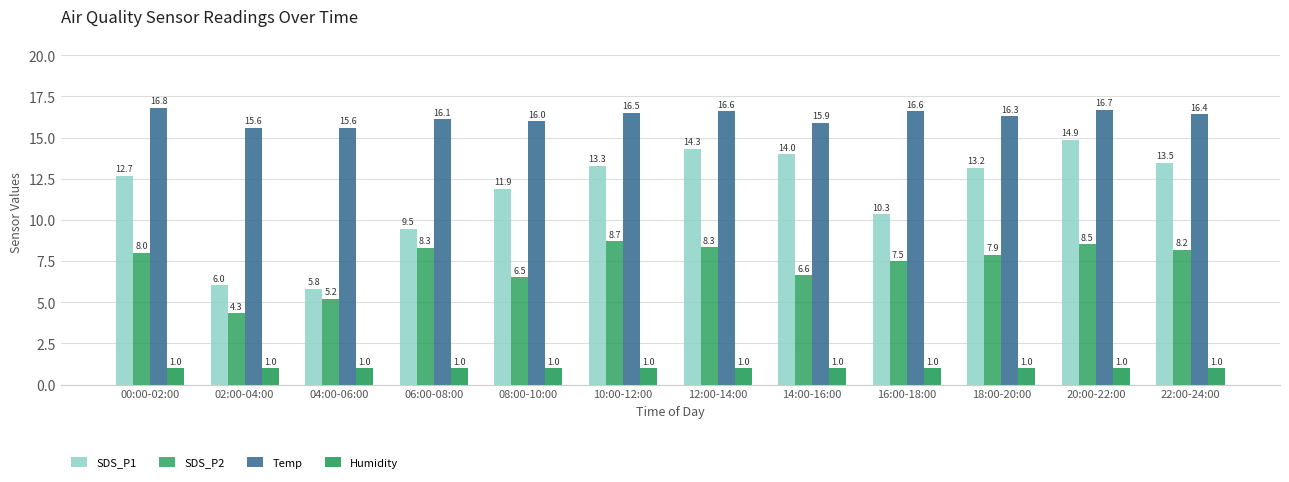

Reading right to left, list all the values displayed in this chart.

SDS_P1: 13.5	14.9	13.2	10.3	14.0	14.3	13.3	11.9	9.5	5.8	6.0	12.7
SDS_P2: 8.2	8.5	7.9	7.5	6.6	8.3	8.7	6.5	8.3	5.2	4.3	8.0
Temp: 16.4	16.7	16.3	16.6	15.9	16.6	16.5	16.0	16.1	15.6	15.6	16.8
Humidity: 1.0	1.0	1.0	1.0	1.0	1.0	1.0	1.0	1.0	1.0	1.0	1.0